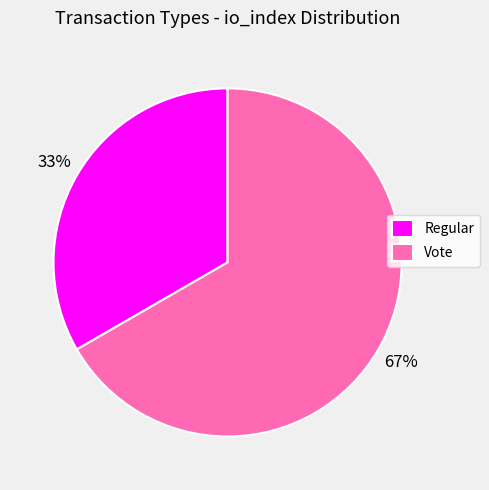

The Vote slice represents 73% of the pie. True or false?

False